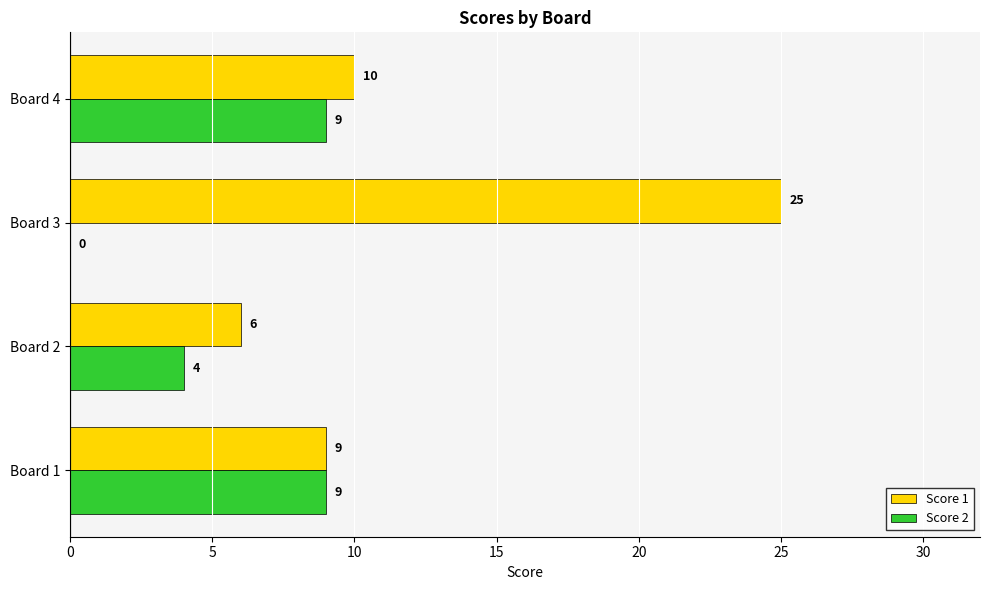

True or false: Score 1 has a value of 25 at Board 3.

True